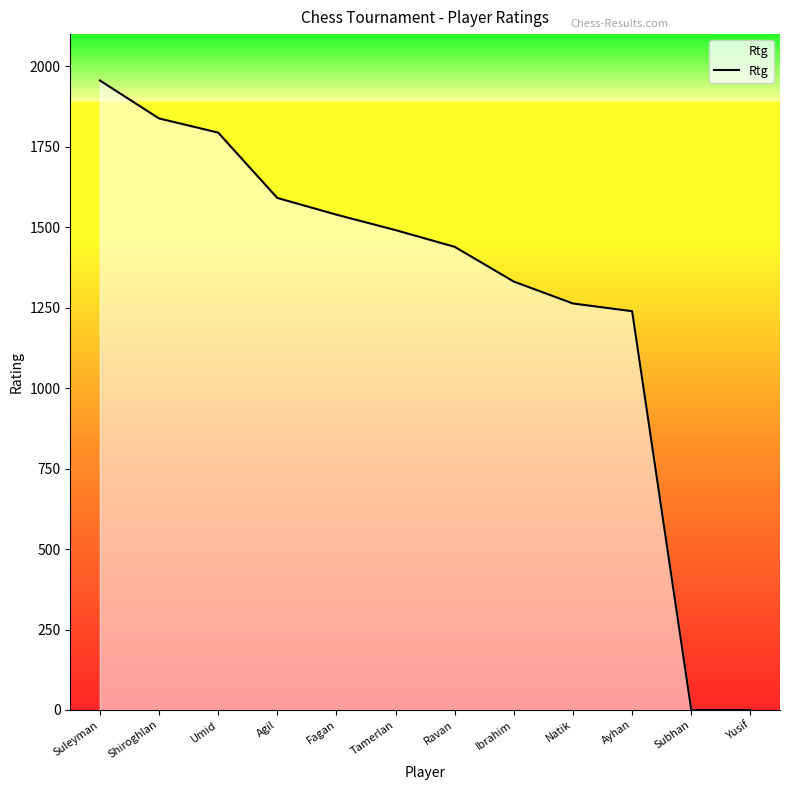

What is the difference between the maximum and minimum values?

1956